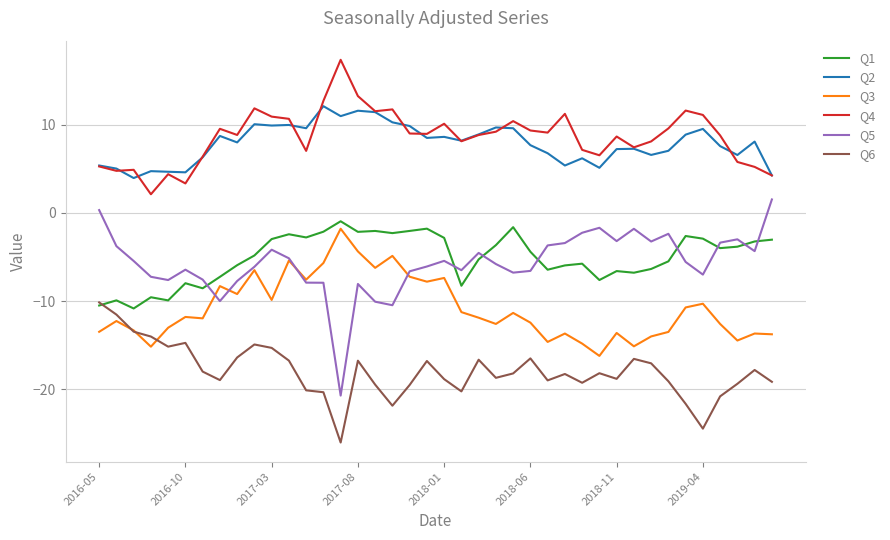

True or false: Q5 and Q1 cross at least once.

True